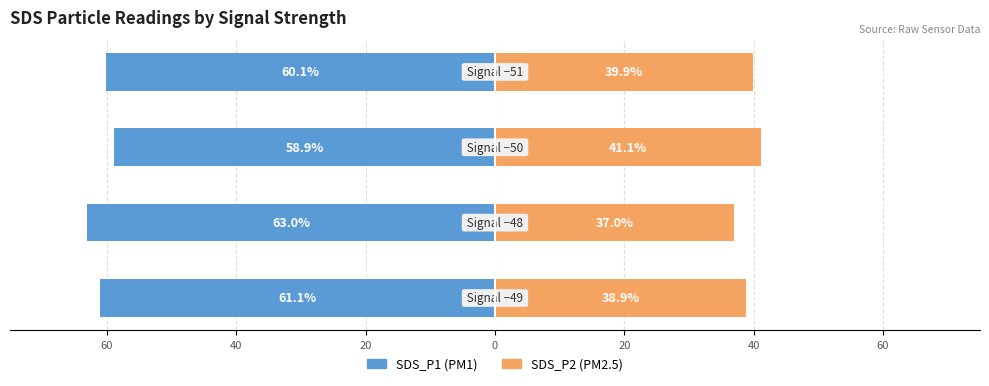

Reading left to right, extract all data points from this chart.

SDS_P1: 60=-61.1	40=-63.0	20=-58.9	0=-60.1
SDS_P2: 60=38.9	40=37.0	20=41.1	0=39.9